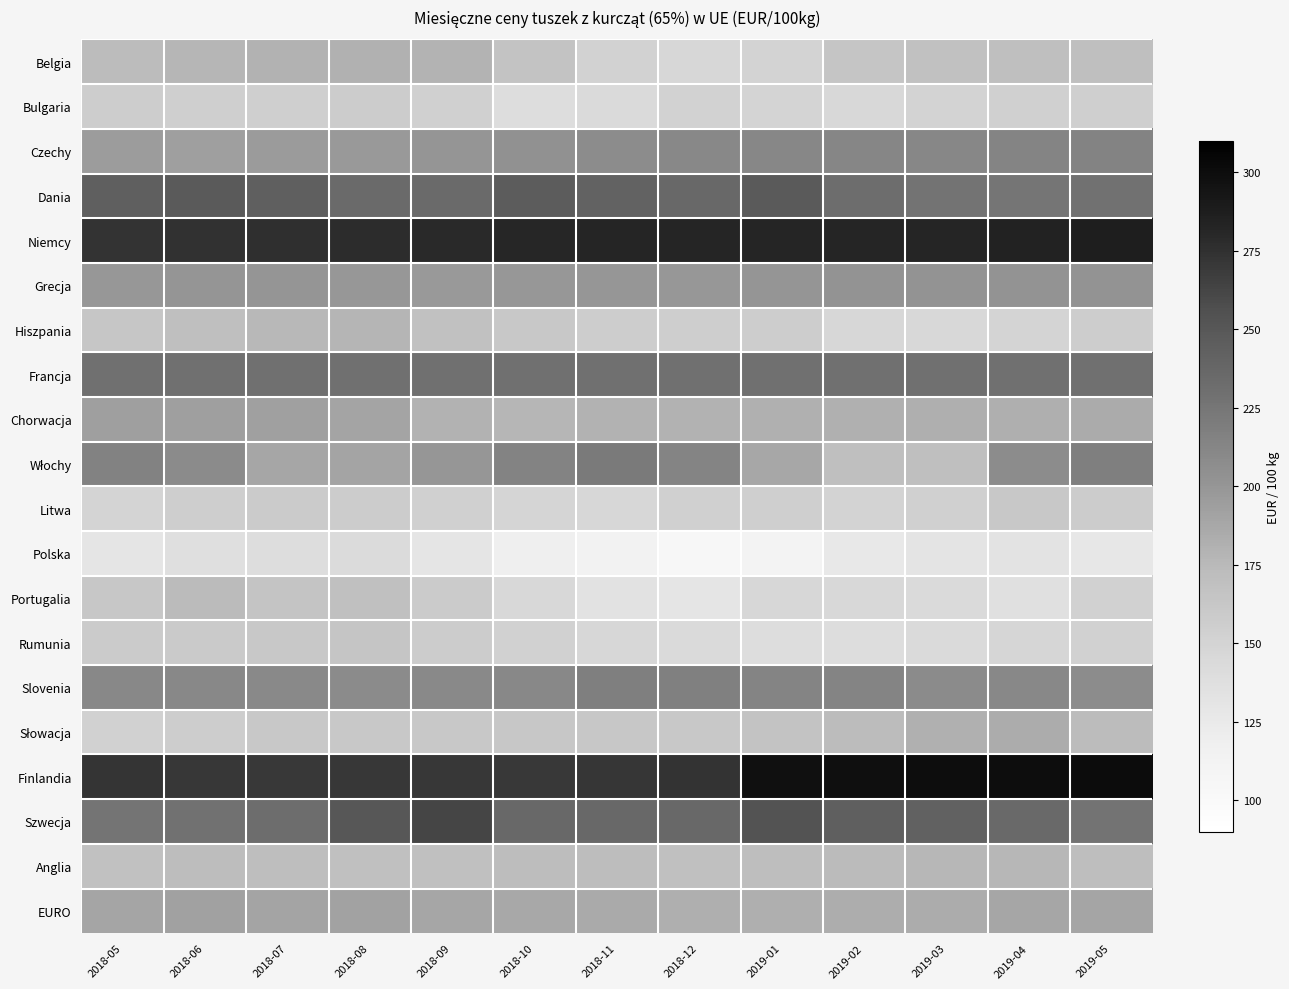

At 2019-03, list the series in order from largest to smallest.

Finlandia, Niemcy, Szwecja, Francja, Dania, Czechy, Slovenia, Grecja, EURO, Chorwacja, Słowacja, Anglia, Włochy, Belgia, Litwa, Bulgaria, Hiszpania, Portugalia, Rumunia, Polska